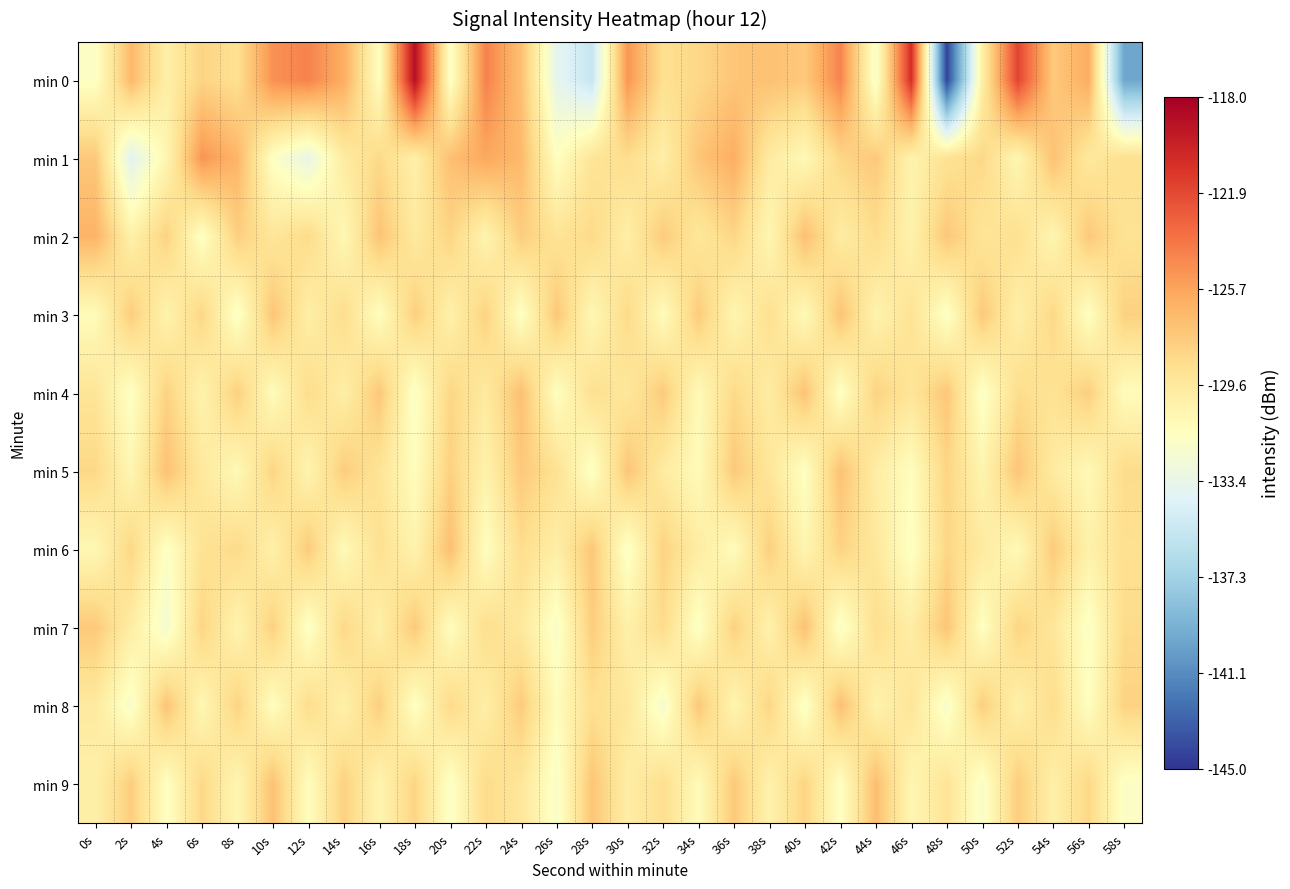

Reading left to right, transcribe all the data shown in this chart.

min 0: 0s=-131.7	2s=-126.8	4s=-130.1	6s=-128.2	8s=-128.9	10s=-124.9	12s=-124.3	14s=-126.2	16s=-131.5	18s=-119.0	20s=-131.8	22s=-124.3	24s=-127.1	26s=-133.7	28s=-135.5	30s=-125.1	32s=-128.9	34s=-128.4	36s=-127.4	38s=-127.2	40s=-127.6	42s=-124.4	44s=-132.1	46s=-120.5	48s=-144.4	50s=-130.1	52s=-121.6	54s=-127.6	56s=-126.2	58s=-139.9
min 1: 0s=-127.5	2s=-134.0	4s=-130.7	6s=-125.1	8s=-126.6	10s=-131.7	12s=-133.4	14s=-129.8	16s=-128.5	18s=-130.2	20s=-127.1	22s=-125.9	24s=-126.8	26s=-131.5	28s=-129.3	30s=-128.7	32s=-130.1	34s=-127.4	36s=-126.2	38s=-129.8	40s=-131.0	42s=-128.3	44s=-127.6	46s=-130.5	48s=-129.1	50s=-128.4	52s=-130.8	54s=-127.2	56s=-129.6	58s=-128.9
min 2: 0s=-126.5	2s=-130.3	4s=-128.1	6s=-131.7	8s=-127.9	10s=-129.4	12s=-128.6	14s=-130.9	16s=-127.3	18s=-129.7	20s=-128.2	22s=-130.6	24s=-127.8	26s=-129.2	28s=-128.5	30s=-130.1	32s=-127.7	34s=-129.5	36s=-128.3	38s=-130.8	40s=-127.1	42s=-129.9	44s=-128.7	46s=-130.4	48s=-127.5	50s=-129.3	52s=-128.9	54s=-130.7	56s=-127.6	58s=-129.1
min 3: 0s=-131.2	2s=-127.8	4s=-130.5	6s=-128.3	8s=-131.9	10s=-127.4	12s=-130.1	14s=-128.7	16s=-131.5	18s=-127.9	20s=-130.3	22s=-128.1	24s=-131.7	26s=-127.5	28s=-130.9	30s=-128.5	32s=-131.3	34s=-127.7	36s=-130.7	38s=-128.9	40s=-131.1	42s=-127.3	44s=-130.5	46s=-129.1	48s=-131.8	50s=-127.6	52s=-130.2	54s=-128.4	56s=-131.6	58s=-128.0
min 4: 0s=-129.3	2s=-131.7	4s=-128.1	6s=-130.5	8s=-127.9	10s=-131.3	12s=-128.7	14s=-130.1	16s=-127.5	18s=-131.9	20s=-128.3	22s=-129.7	24s=-127.1	26s=-131.5	28s=-128.9	30s=-129.5	32s=-127.7	34s=-131.1	36s=-128.5	38s=-129.9	40s=-127.3	42s=-131.7	44s=-128.1	46s=-129.3	48s=-127.5	50s=-131.9	52s=-128.7	54s=-129.1	56s=-127.9	58s=-131.3
min 5: 0s=-128.4	2s=-130.8	4s=-127.2	6s=-129.6	8s=-131.0	10s=-128.2	12s=-130.6	14s=-127.8	16s=-129.2	18s=-131.4	20s=-128.0	22s=-130.4	24s=-127.6	26s=-129.0	28s=-131.8	30s=-127.4	32s=-129.8	34s=-131.2	36s=-127.6	38s=-129.4	40s=-131.6	42s=-127.2	44s=-130.0	46s=-131.4	48s=-128.2	50s=-130.6	52s=-127.4	54s=-129.8	56s=-131.0	58s=-128.6
min 6: 0s=-130.9	2s=-128.3	4s=-131.7	6s=-129.1	8s=-128.5	10s=-130.3	12s=-127.7	14s=-131.1	16s=-128.9	18s=-130.5	20s=-127.1	22s=-131.5	24s=-128.7	26s=-130.1	28s=-127.5	30s=-131.9	32s=-128.1	34s=-129.9	36s=-131.3	38s=-127.9	40s=-130.7	42s=-128.1	44s=-129.5	46s=-131.7	48s=-128.3	50s=-129.7	52s=-131.1	54s=-127.7	56s=-130.3	58s=-128.9
min 7: 0s=-127.6	2s=-130.0	4s=-132.4	6s=-128.2	8s=-130.6	10s=-128.0	12s=-131.8	14s=-128.4	16s=-130.2	18s=-127.6	20s=-131.4	22s=-128.8	24s=-129.6	26s=-132.0	28s=-127.8	30s=-130.2	32s=-128.6	34s=-131.8	36s=-128.0	38s=-130.4	40s=-127.2	42s=-132.0	44s=-128.8	46s=-130.0	48s=-127.4	50s=-131.6	52s=-128.2	54s=-129.4	56s=-131.8	58s=-128.6
min 8: 0s=-129.7	2s=-132.1	4s=-127.3	6s=-130.9	8s=-128.1	10s=-131.5	12s=-128.7	14s=-130.3	16s=-127.9	18s=-131.7	20s=-128.5	22s=-130.1	24s=-127.7	26s=-131.3	28s=-128.9	30s=-129.5	32s=-132.3	34s=-127.5	36s=-130.7	38s=-128.3	40s=-131.9	42s=-127.1	44s=-130.5	46s=-129.3	48s=-132.1	50s=-127.9	52s=-130.3	54s=-128.7	56s=-131.5	58s=-128.1
min 9: 0s=-130.2	2s=-127.8	4s=-131.6	6s=-128.4	8s=-130.8	10s=-127.2	12s=-131.4	14s=-128.0	16s=-130.6	18s=-128.2	20s=-131.8	22s=-128.6	24s=-129.4	26s=-132.0	28s=-127.4	30s=-130.0	32s=-128.8	34s=-131.2	36s=-127.6	38s=-130.4	40s=-128.2	42s=-131.6	44s=-127.0	46s=-130.8	48s=-129.2	50s=-132.0	52s=-127.8	54s=-130.2	56s=-128.4	58s=-131.8